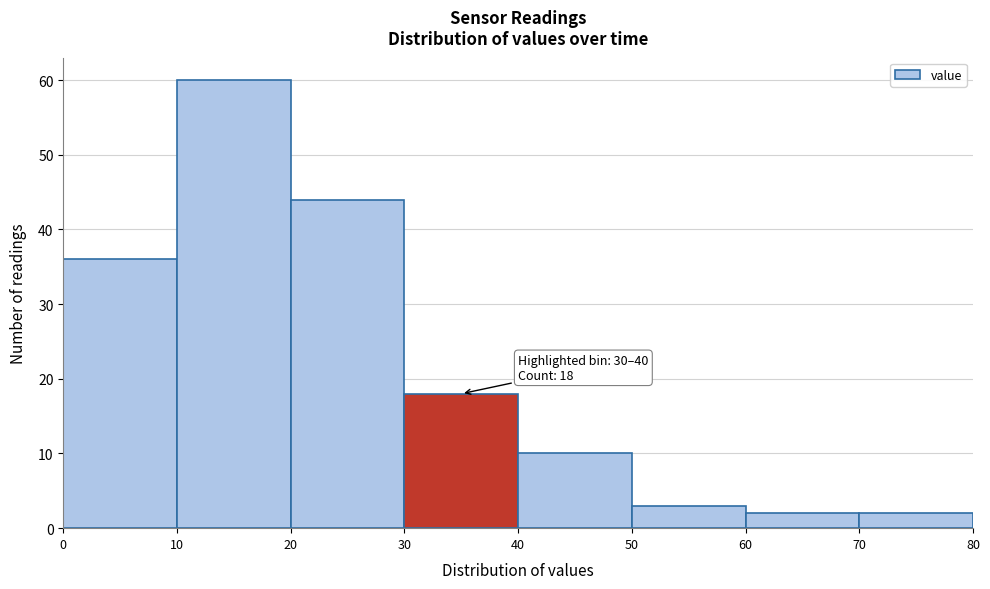

Which range on the x-axis has the tallest bar?

10 to 20